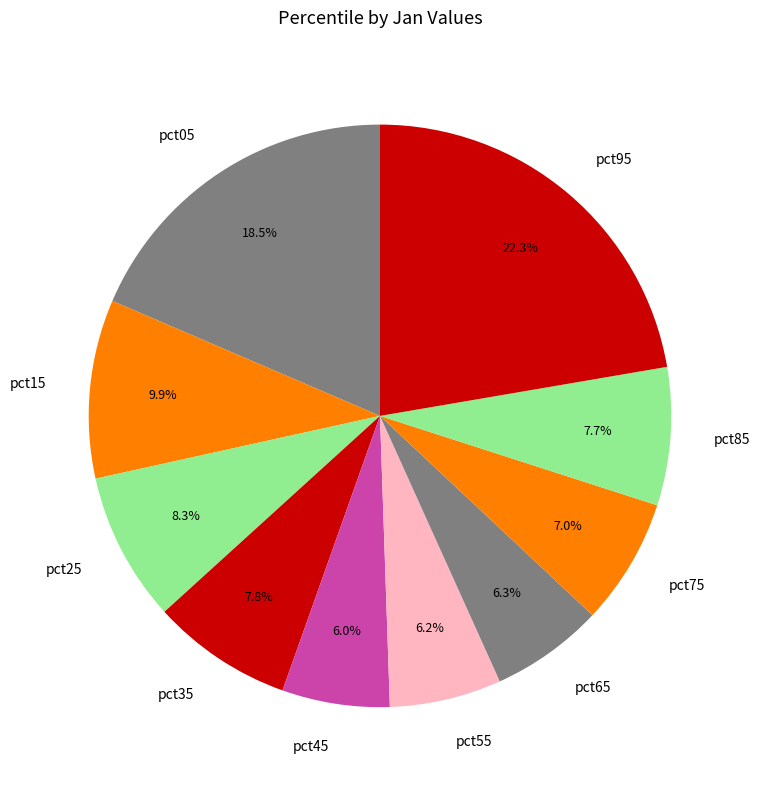

To the nearest percent, what is the difference between the largest and smallest slice percentages?

16%